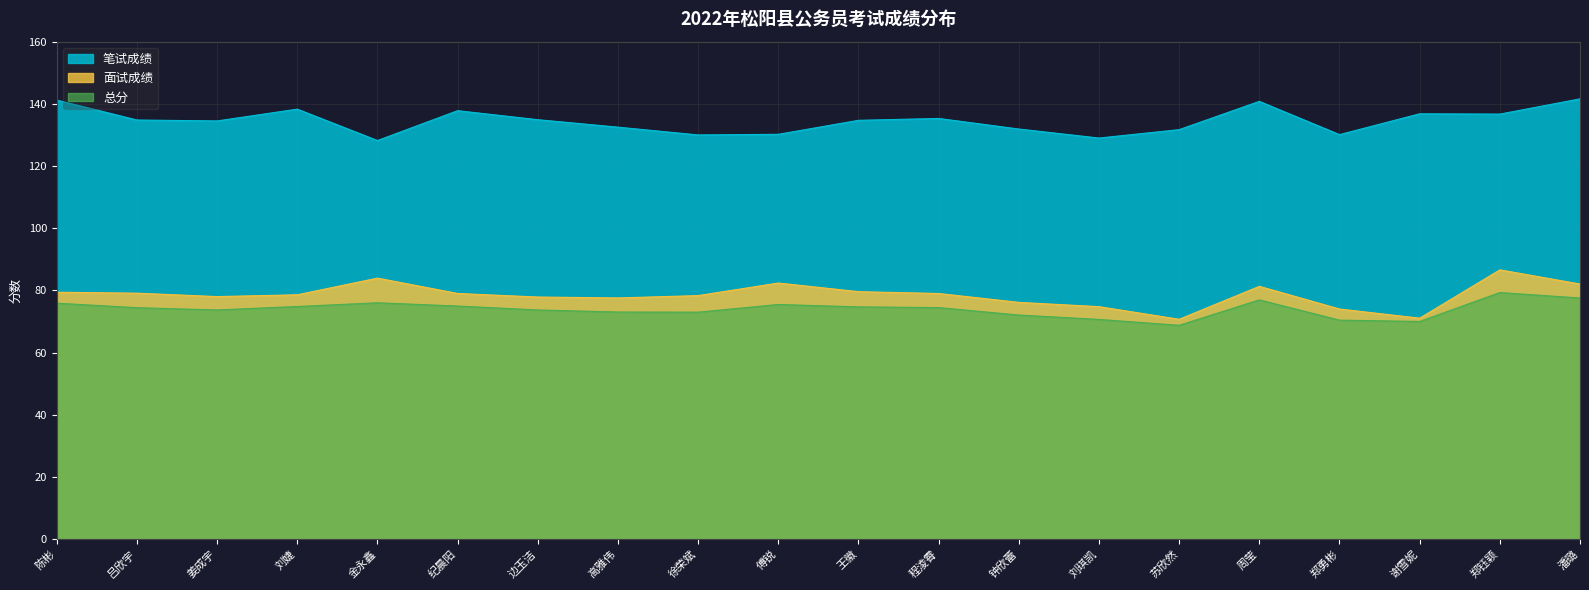

The 总分 series shows 38.1 at 郑勇彬. True or false?

False